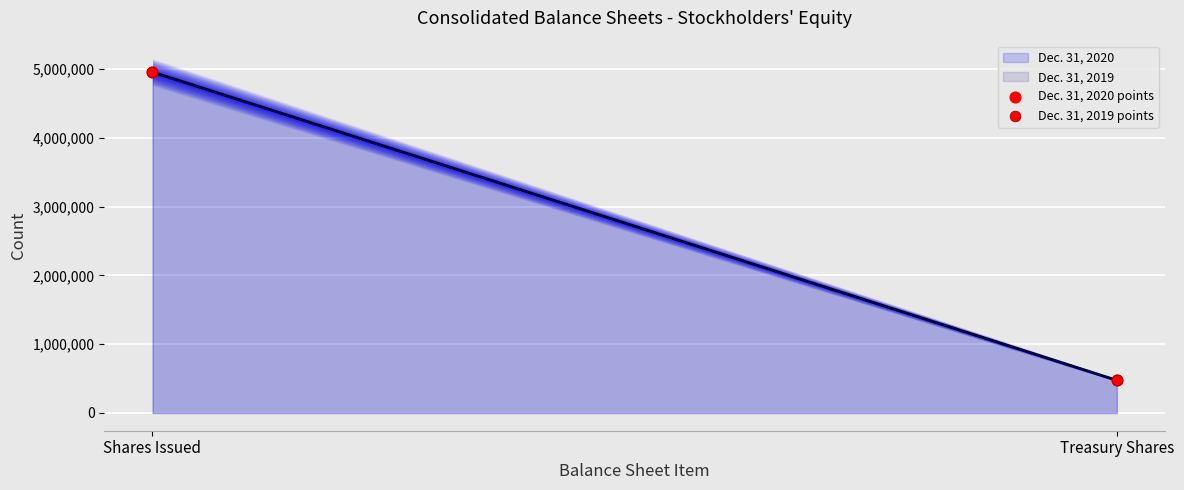

Which series has the largest Y range (max minus min)?

Dec. 31, 2020 points